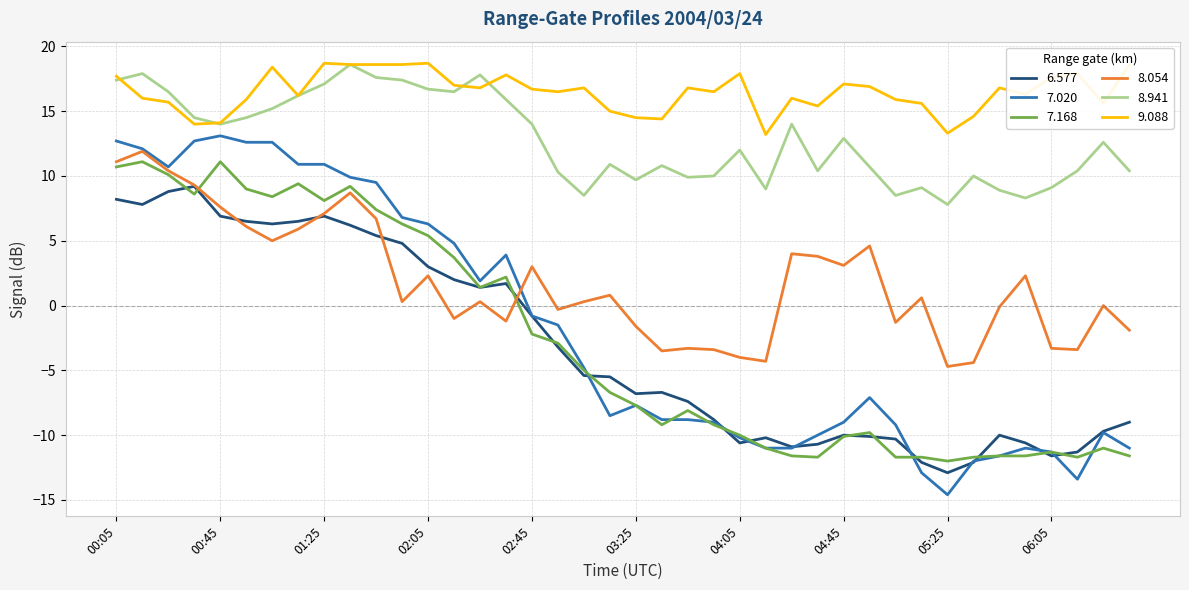

What is the lowest value of the 9.088 series?

13.2